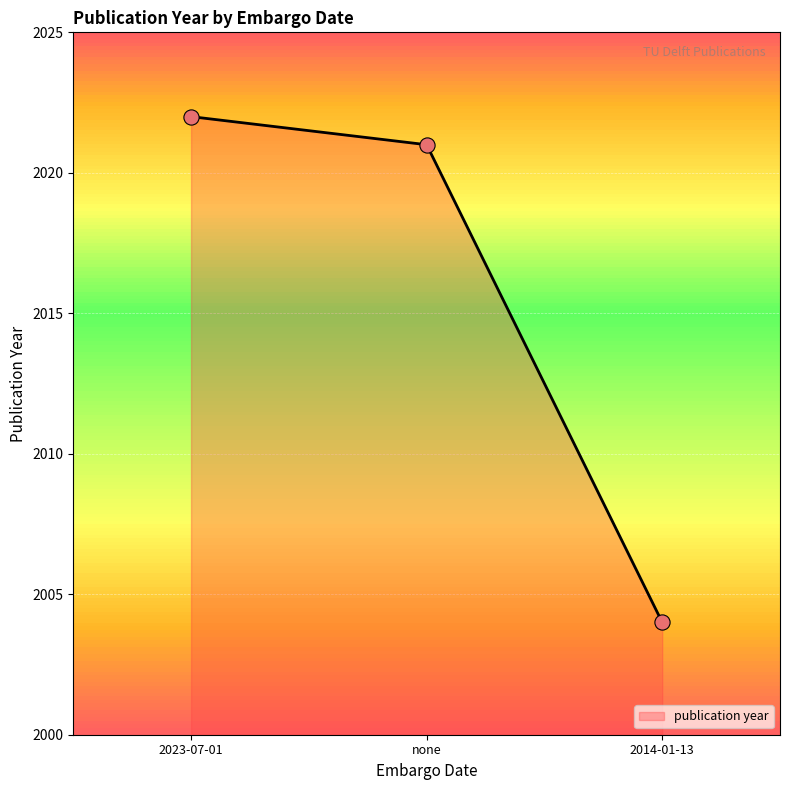

What is the highest value of the publication year series?

2022.0